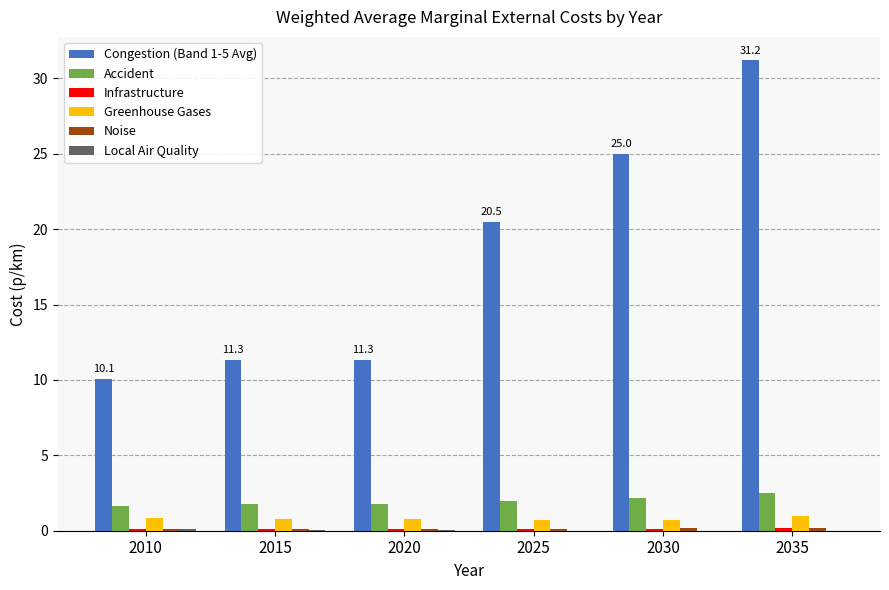

What is the sum of all Accident values?

11.8